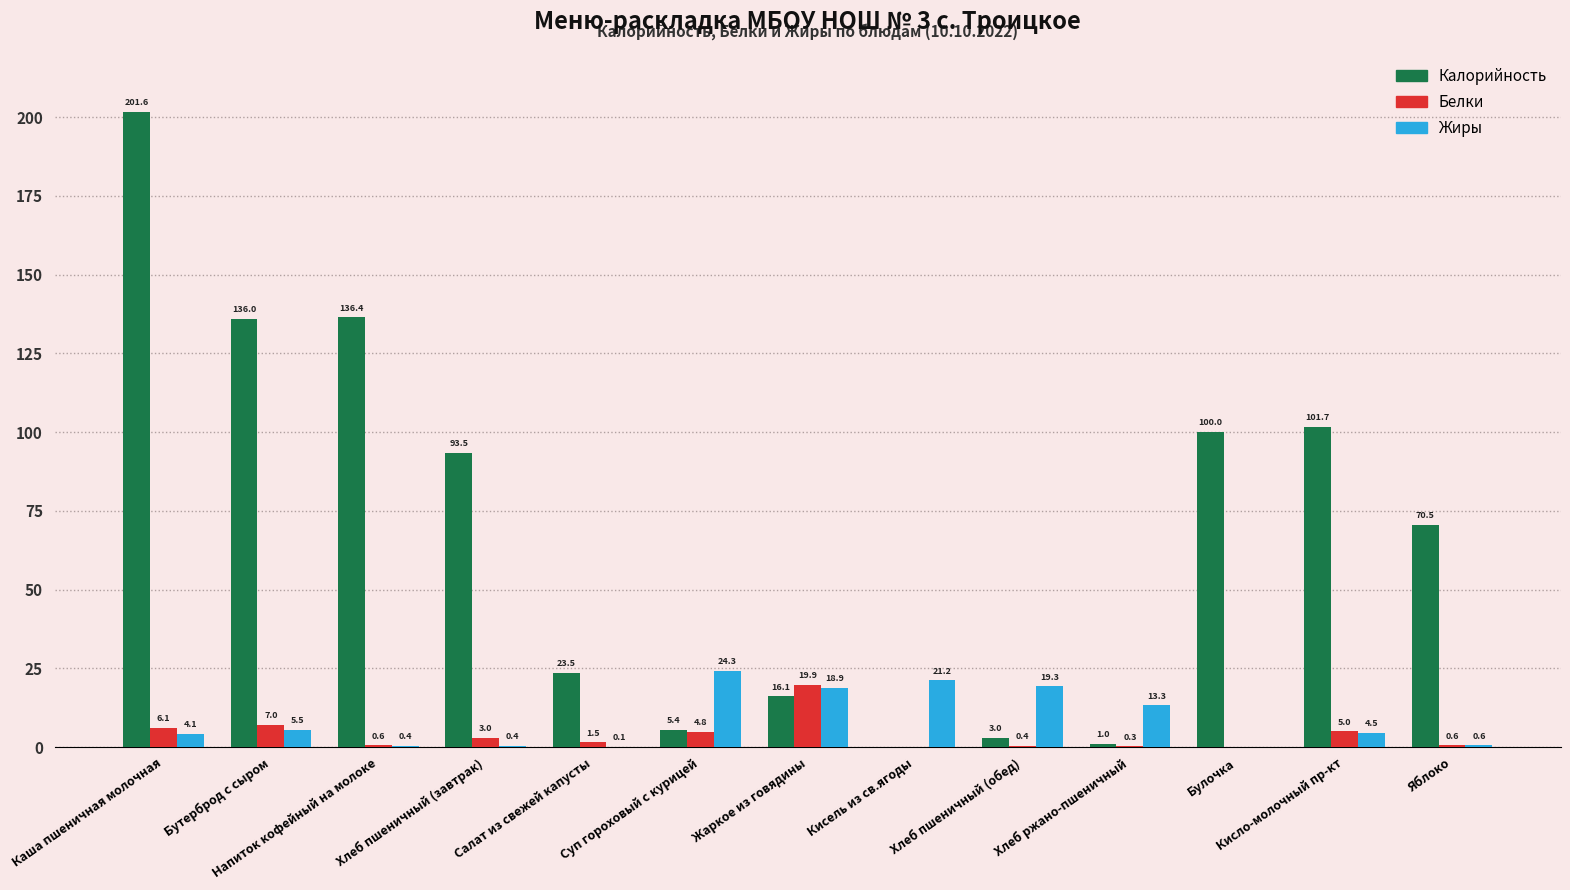

Reading right to left, extract all data points from this chart.

Калорийность: Яблоко=70.5	Кисло-молочный пр-кт=101.7	Булочка=100.0	Хлеб ржано-пшеничный=1.0	Хлеб пшеничный (обед)=3.0	Кисель из св.ягоды=0.0	Жаркое из говядины=16.1	Суп гороховый с курицей=5.4	Салат из свежей капусты=23.5	Хлеб пшеничный (завтрак)=93.5	Напиток кофейный на молоке=136.4	Бутерброд с сыром=136.0	Каша пшеничная молочная=201.6
Белки: Яблоко=0.6	Кисло-молочный пр-кт=5.0	Булочка=0.0	Хлеб ржано-пшеничный=0.3	Хлеб пшеничный (обед)=0.4	Кисель из св.ягоды=0.0	Жаркое из говядины=19.9	Суп гороховый с курицей=4.8	Салат из свежей капусты=1.5	Хлеб пшеничный (завтрак)=3.0	Напиток кофейный на молоке=0.6	Бутерброд с сыром=7.0	Каша пшеничная молочная=6.1
Жиры: Яблоко=0.6	Кисло-молочный пр-кт=4.5	Булочка=0.0	Хлеб ржано-пшеничный=13.3	Хлеб пшеничный (обед)=19.3	Кисель из св.ягоды=21.2	Жаркое из говядины=18.9	Суп гороховый с курицей=24.3	Салат из свежей капусты=0.1	Хлеб пшеничный (завтрак)=0.4	Напиток кофейный на молоке=0.4	Бутерброд с сыром=5.5	Каша пшеничная молочная=4.1